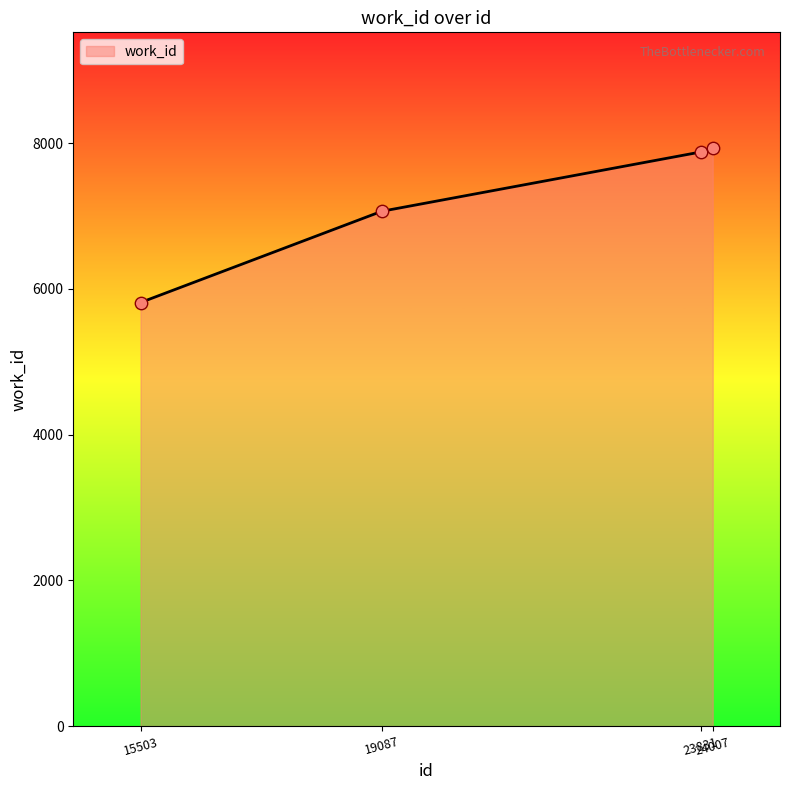

What is the ratio of the value at 15503 to the value at 23831?

0.7